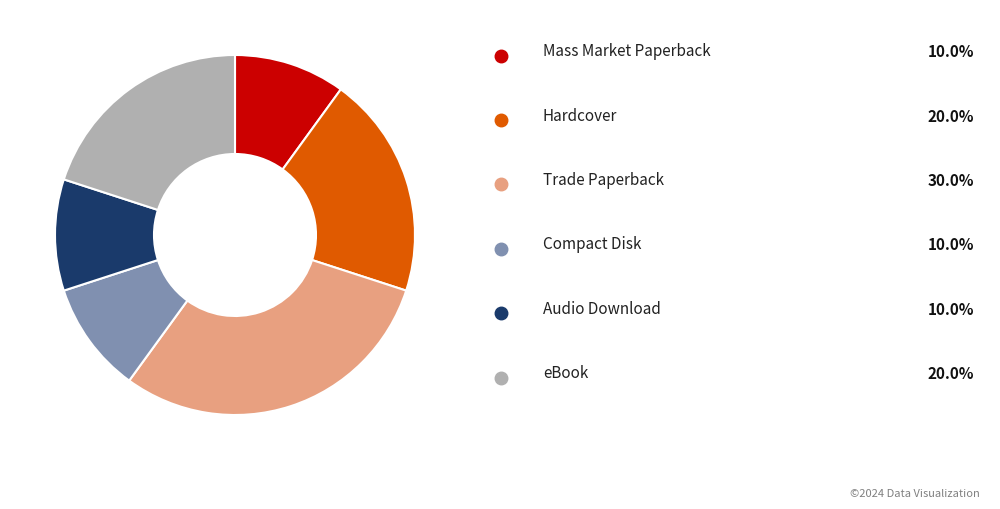

Is there a majority slice in this chart?

No